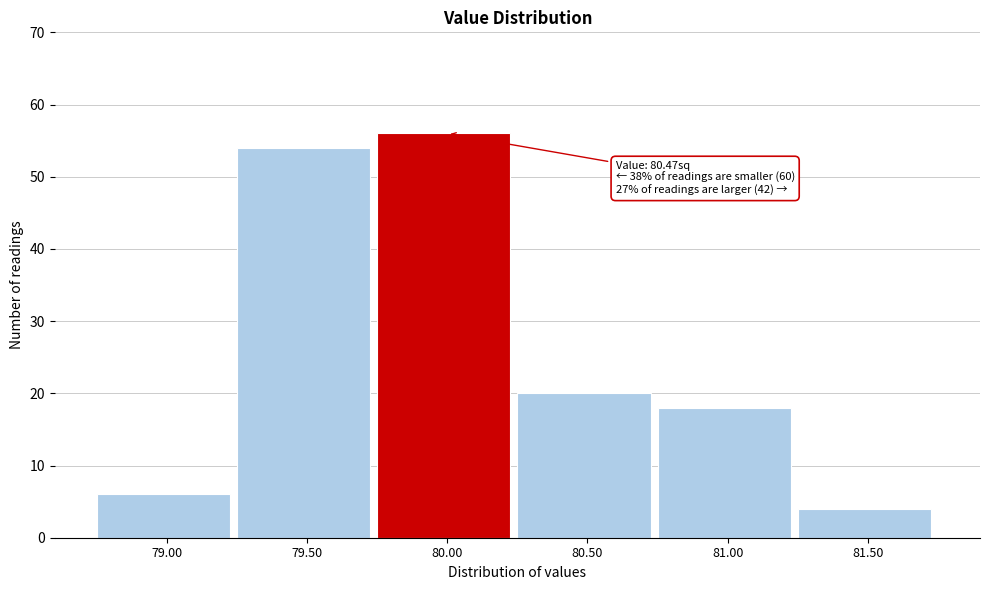

Reading left to right, extract all data points from this chart.

6	54	56	20	18	4